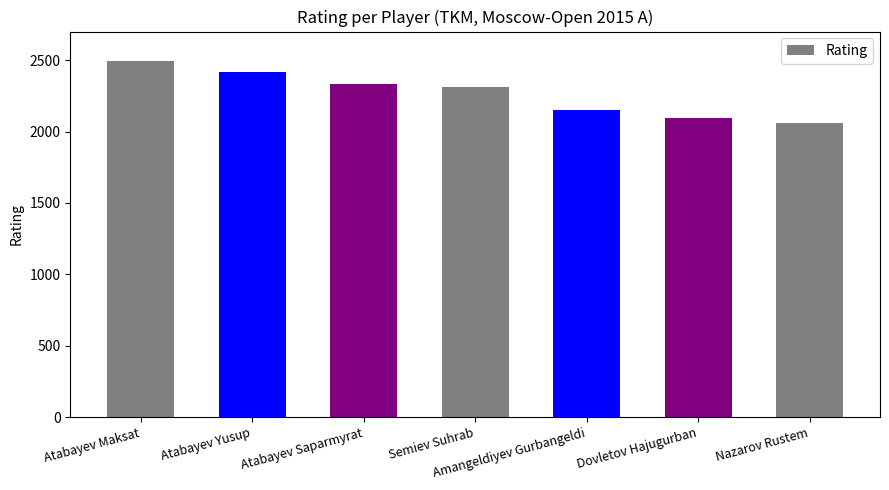

At which label is the value closest to 2277?

Semiev Suhrab